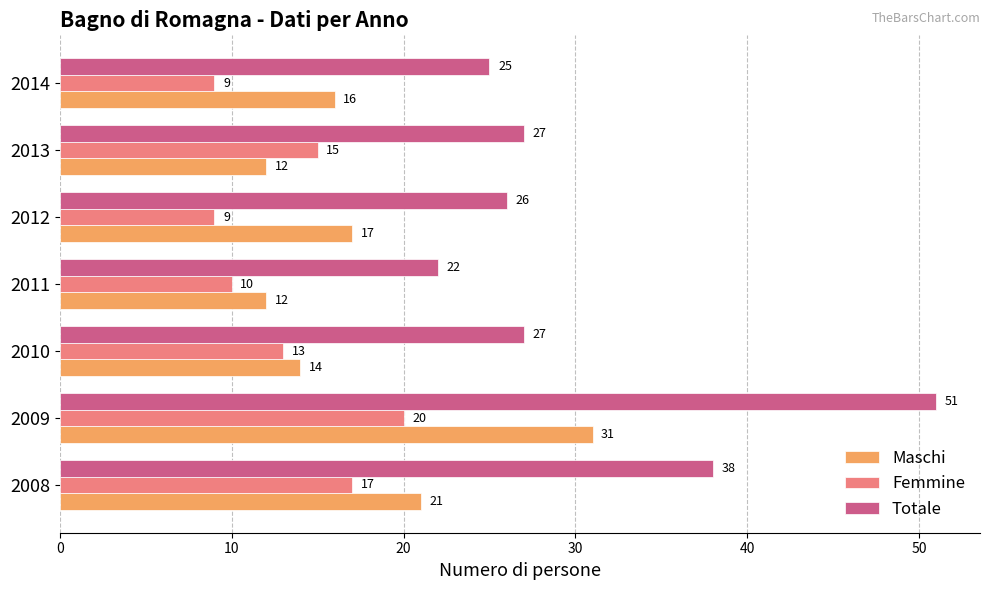

The Femmine series shows 13 at 2010. True or false?

True